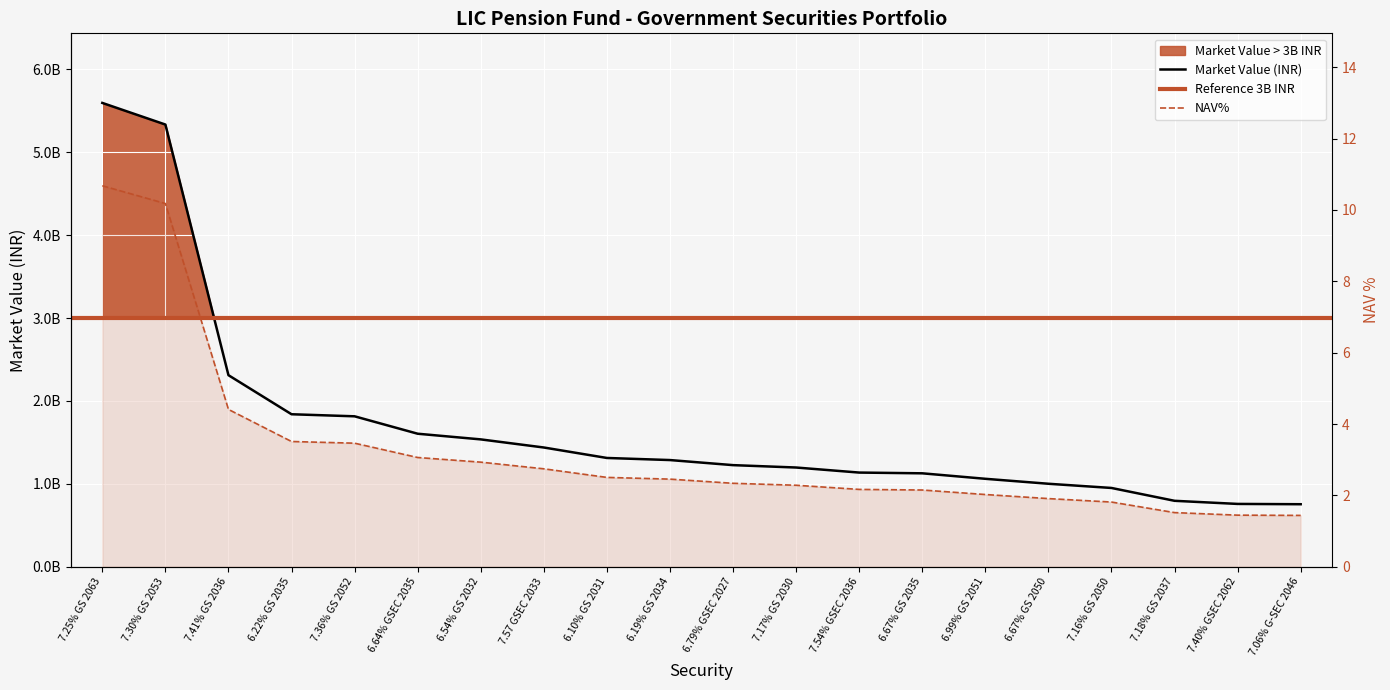

True or false: Market Value and NAV% cross at least once.

False